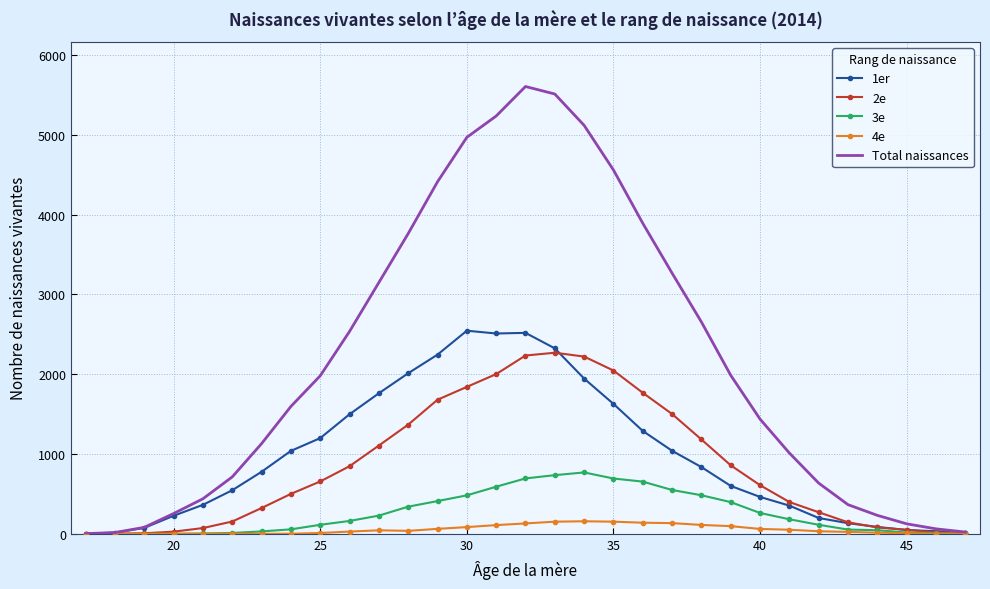

Which series has the widest spread of values?

Total naissances